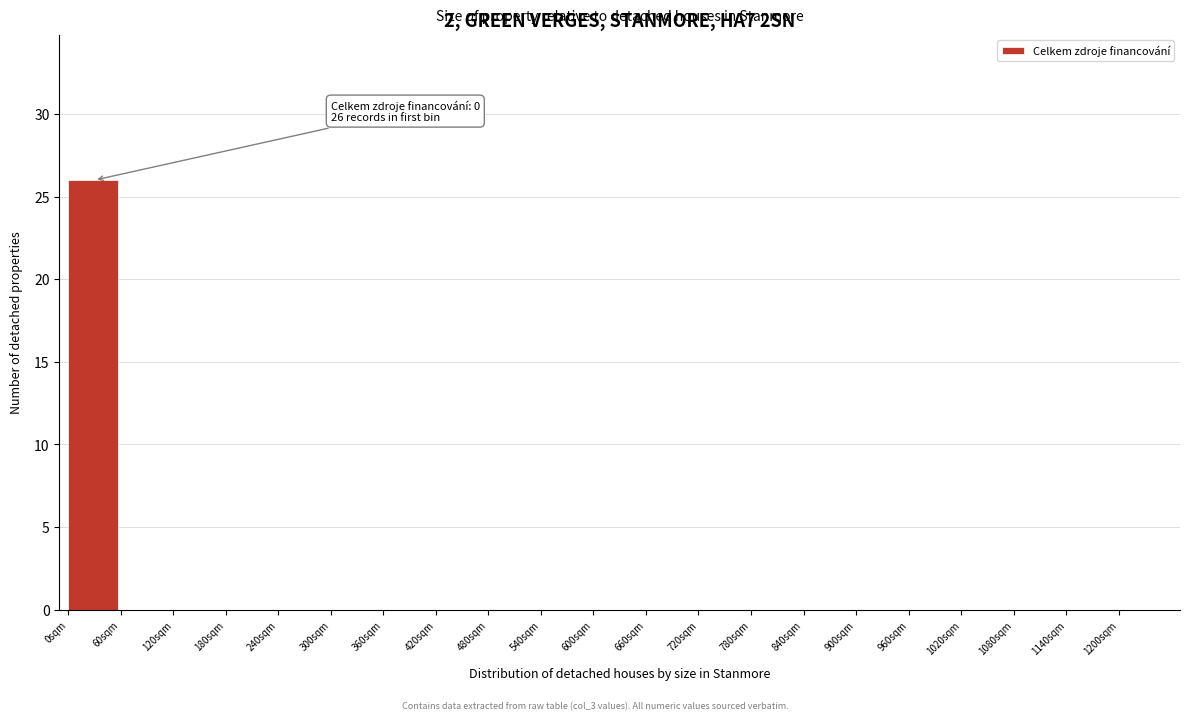

Reading left to right, list all the values displayed in this chart.

0sqm=26	60sqm=0	120sqm=0	180sqm=0	240sqm=0	300sqm=0	360sqm=0	420sqm=0	480sqm=0	540sqm=0	600sqm=0	660sqm=0	720sqm=0	780sqm=0	840sqm=0	900sqm=0	960sqm=0	1020sqm=0	1080sqm=0	1140sqm=0	1200sqm=0